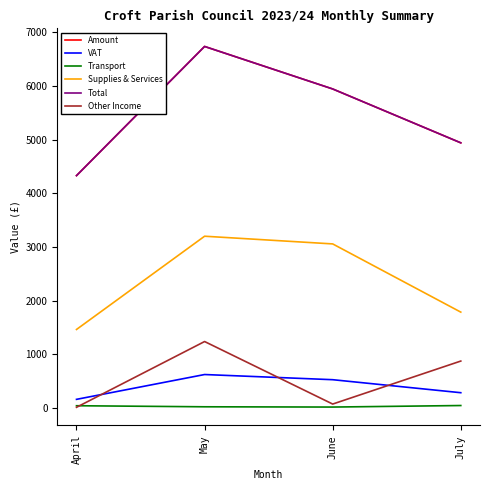

At how many categories does at least one series exceed 5893?

2